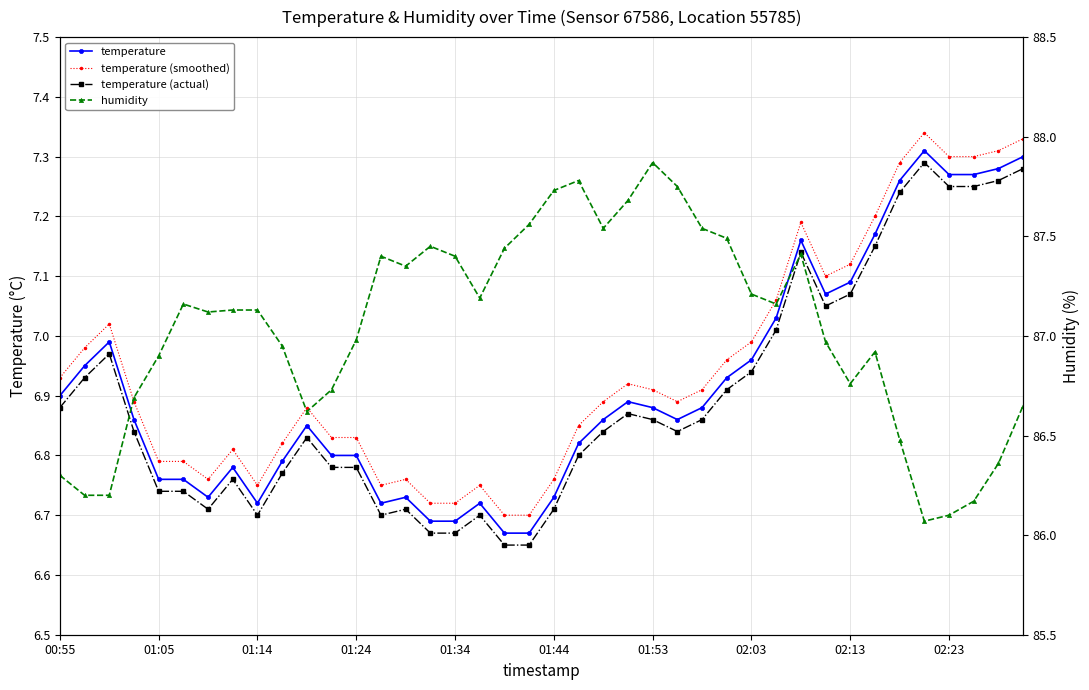

How many lines are shown in the chart?

4